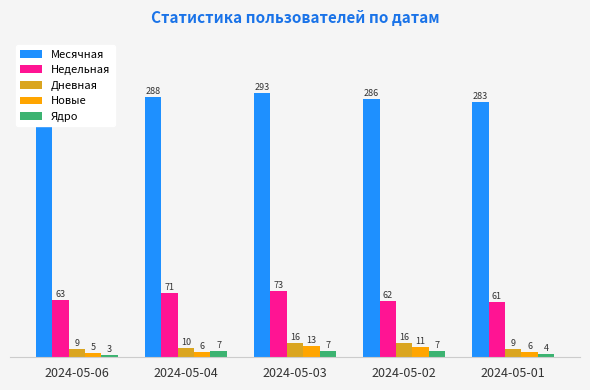

What is the sum of the Новые values at 2024-05-04 and 2024-05-02?

17